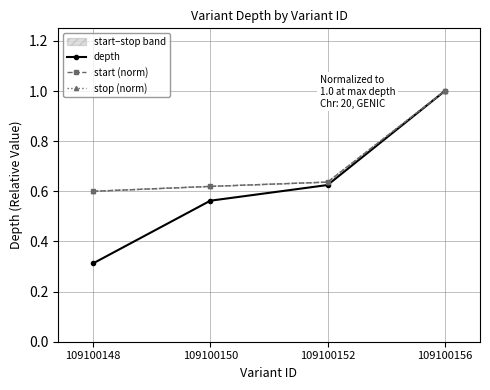

True or false: depth and stop (norm) intersect in this chart.

False